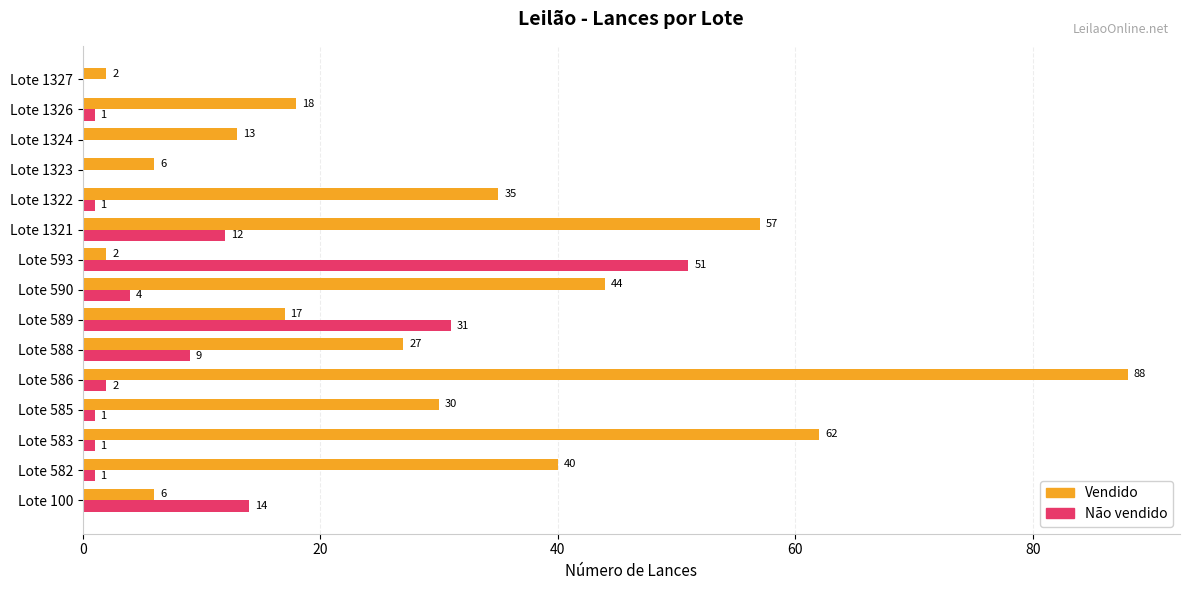

The value of Não vendido at Lote 100 is 24. True or false?

False